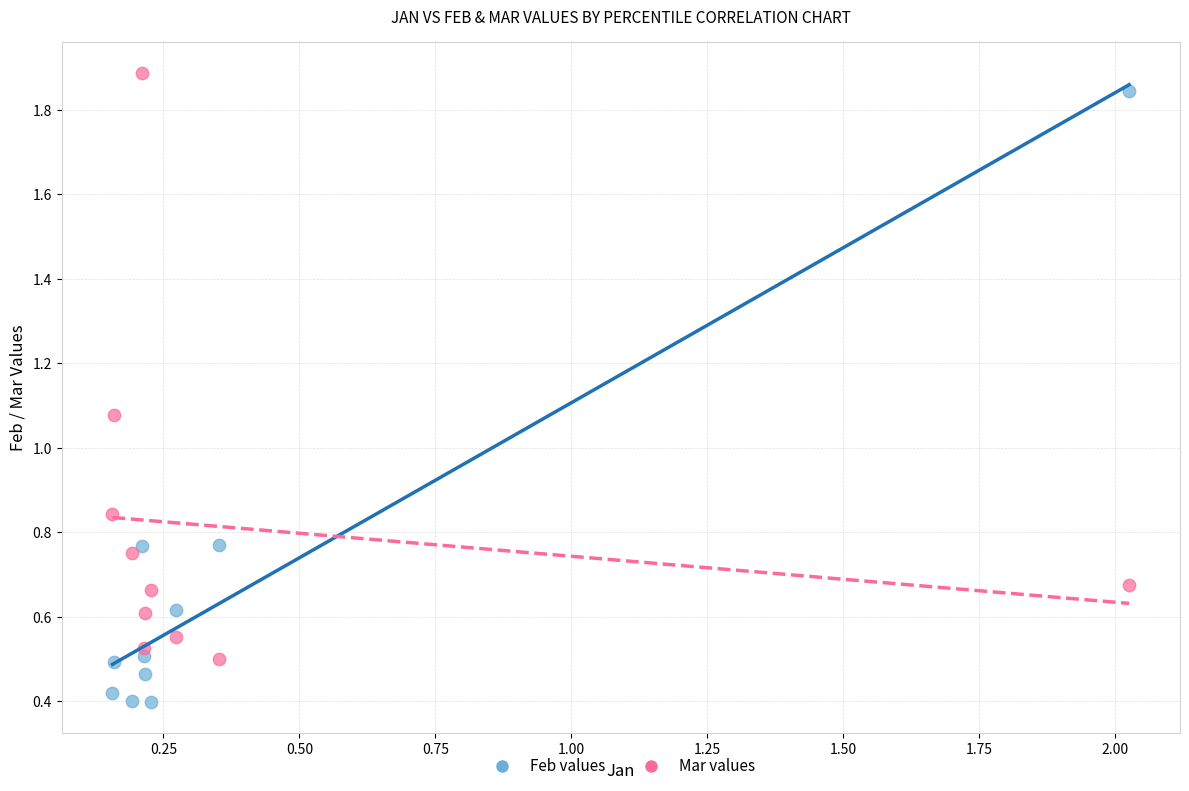

Across all data points, what is the range of Y values (max minus min)?

1.5